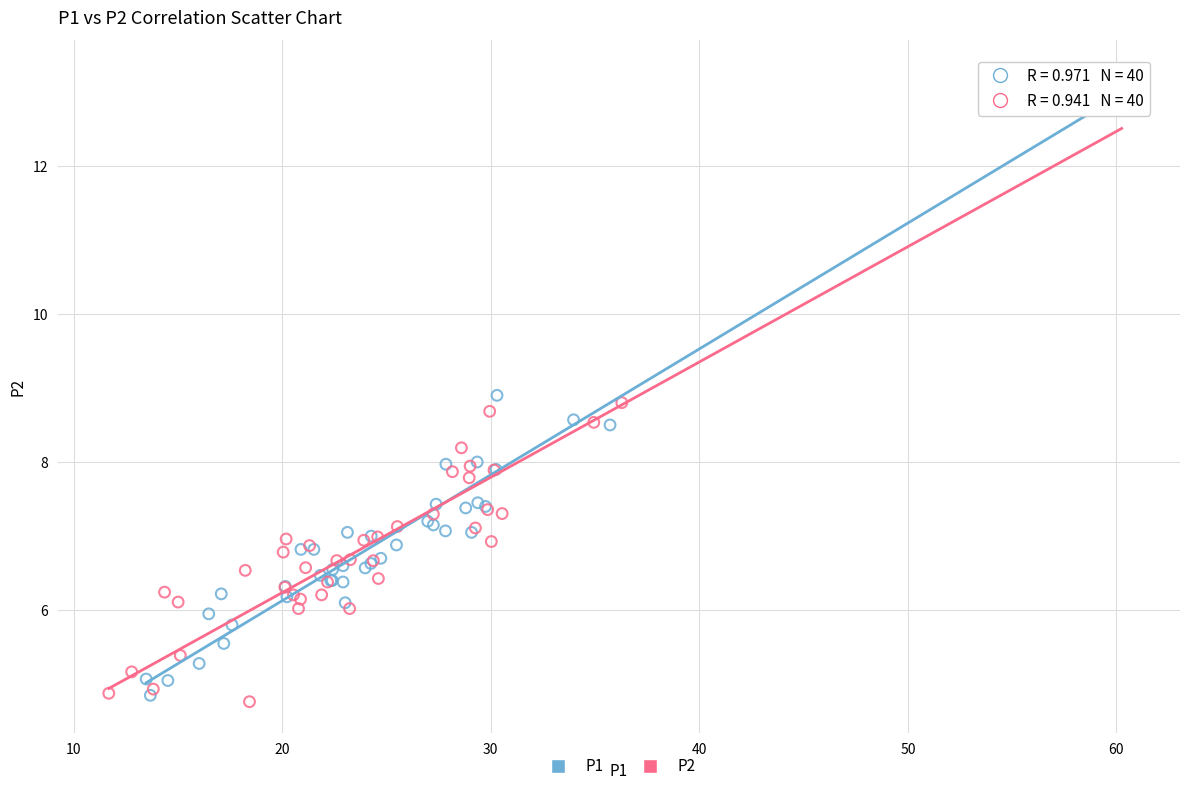

Which series contains the lowest Y value?

P2